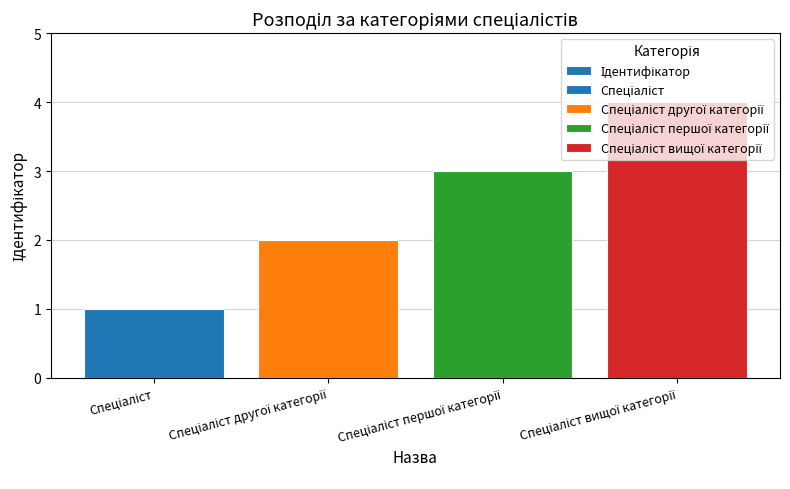

How many data points are above 3?

1